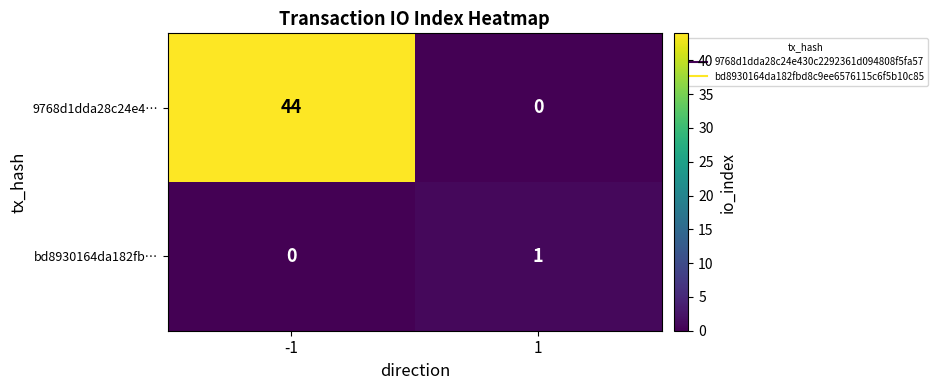

At which category is the sum across all series the highest?

-1